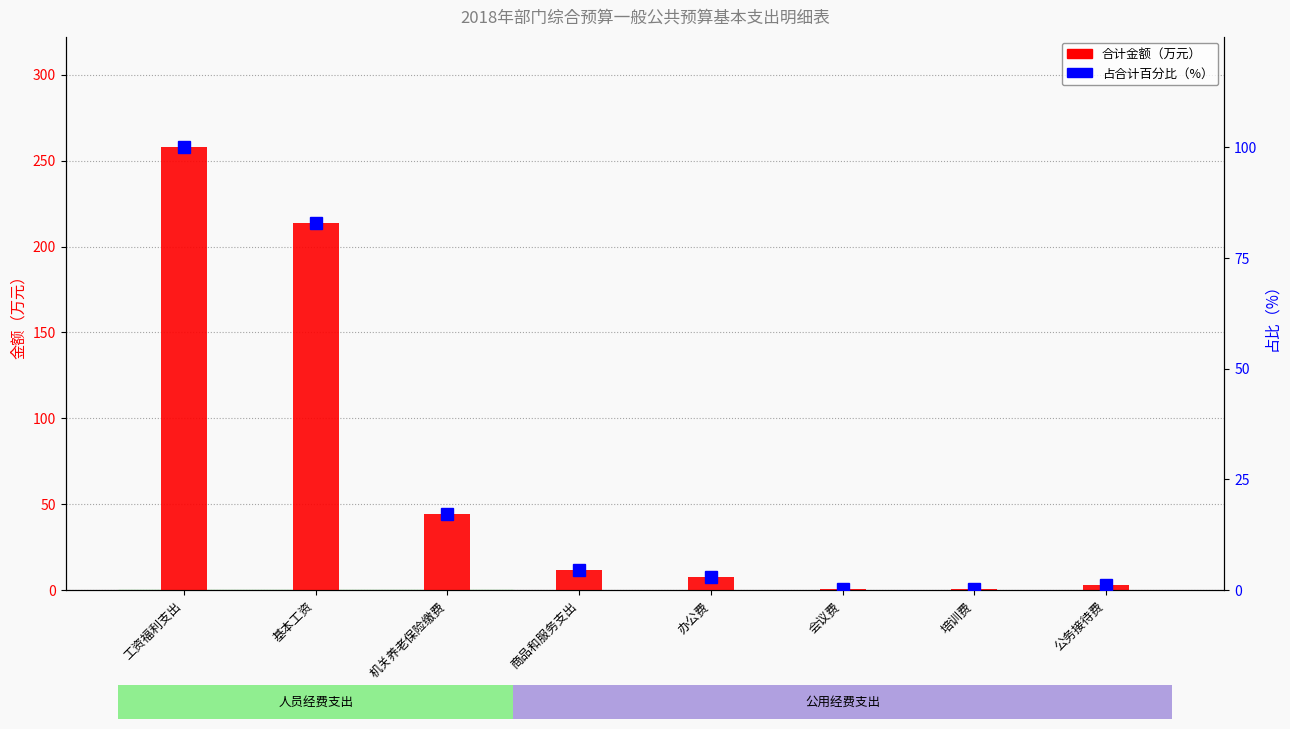

Where is 合计 nearest to the value 129?

基本工资